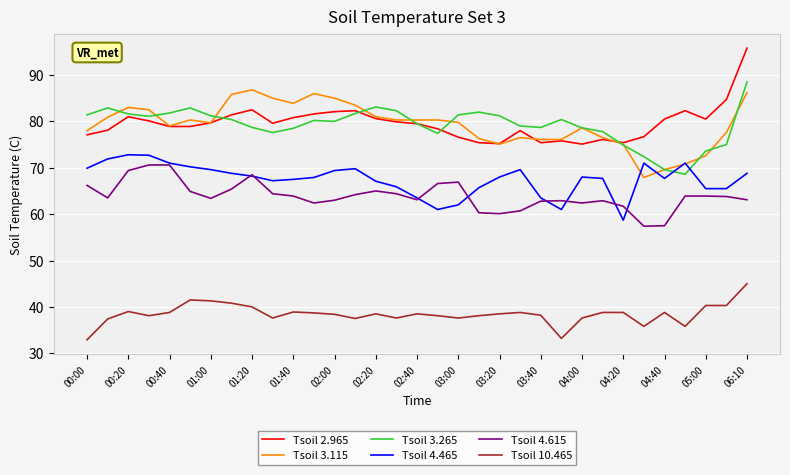

What are all the series names shown in the legend?

Tsoil 2.965, Tsoil 3.115, Tsoil 3.265, Tsoil 4.465, Tsoil 4.615, Tsoil 10.465